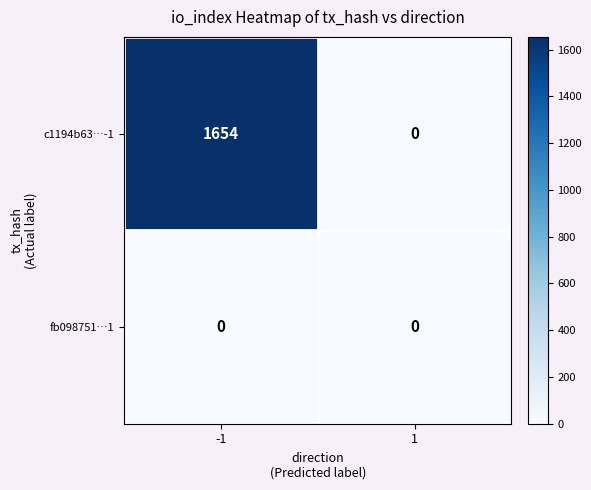

How many series are shown in this chart?

2